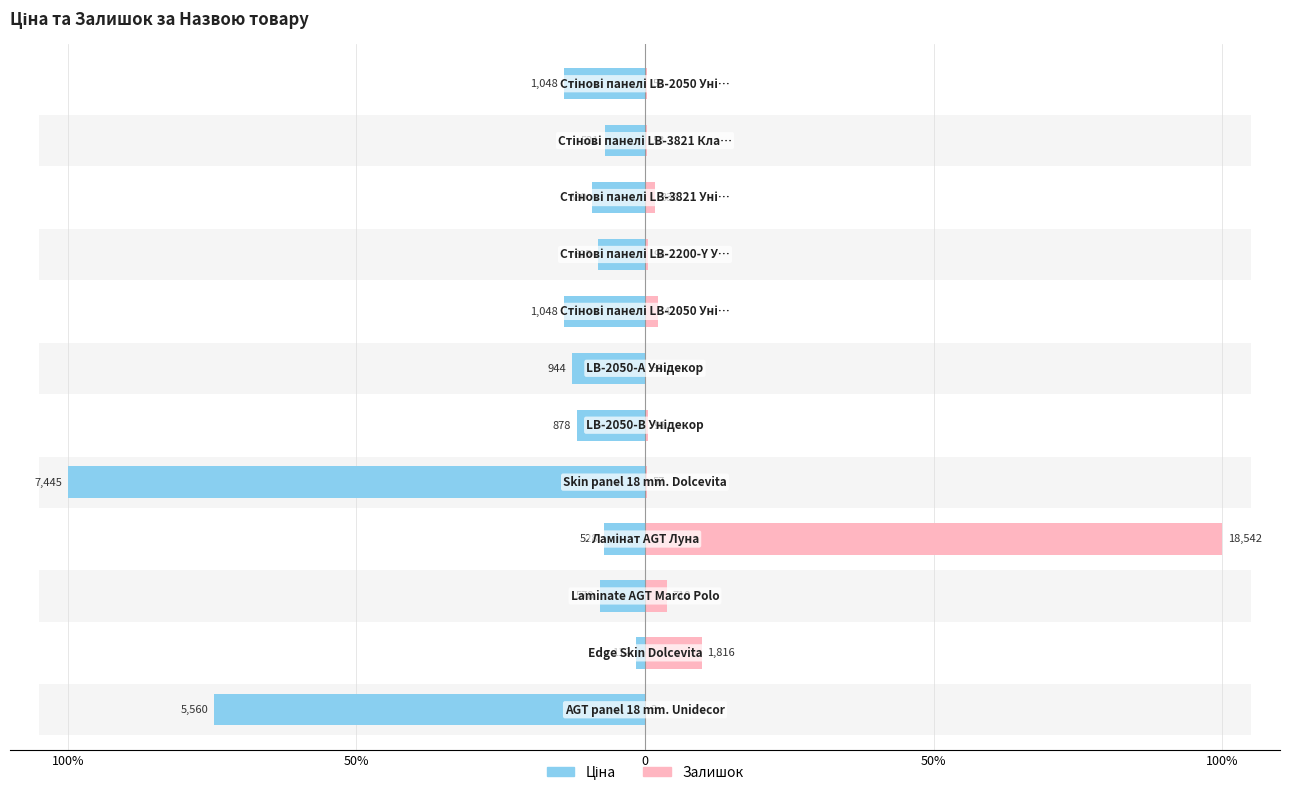

Which series has the largest total across all categories?

Ціна